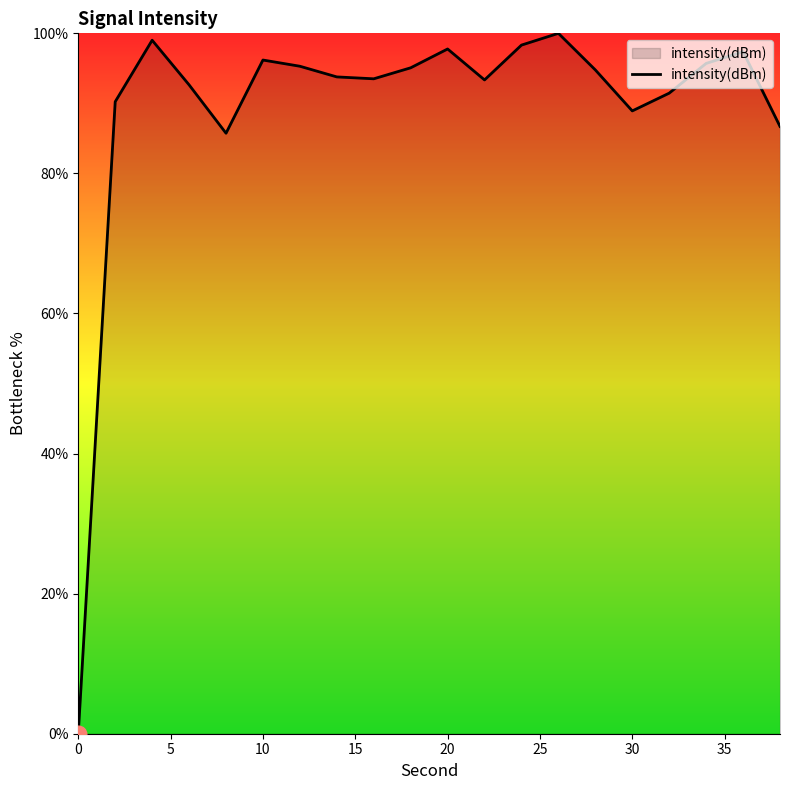

What is the difference between the maximum and minimum values?

100.0